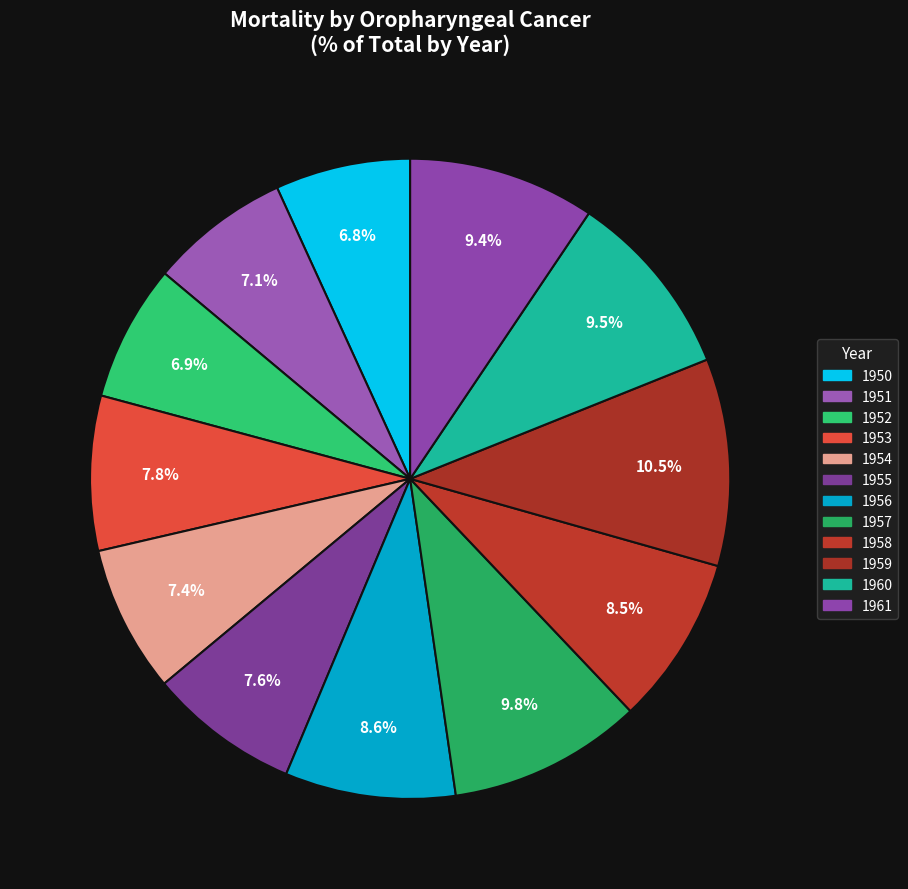

How many segments does this pie chart have?

12